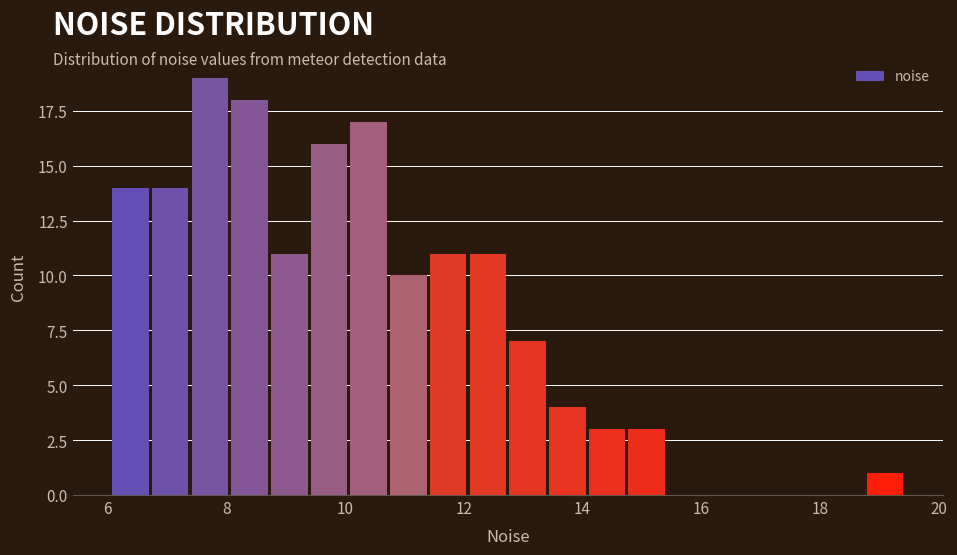

Around what value on the x-axis is the tallest bar? Give the approximate position of its centre, as read against the axis.

7.8